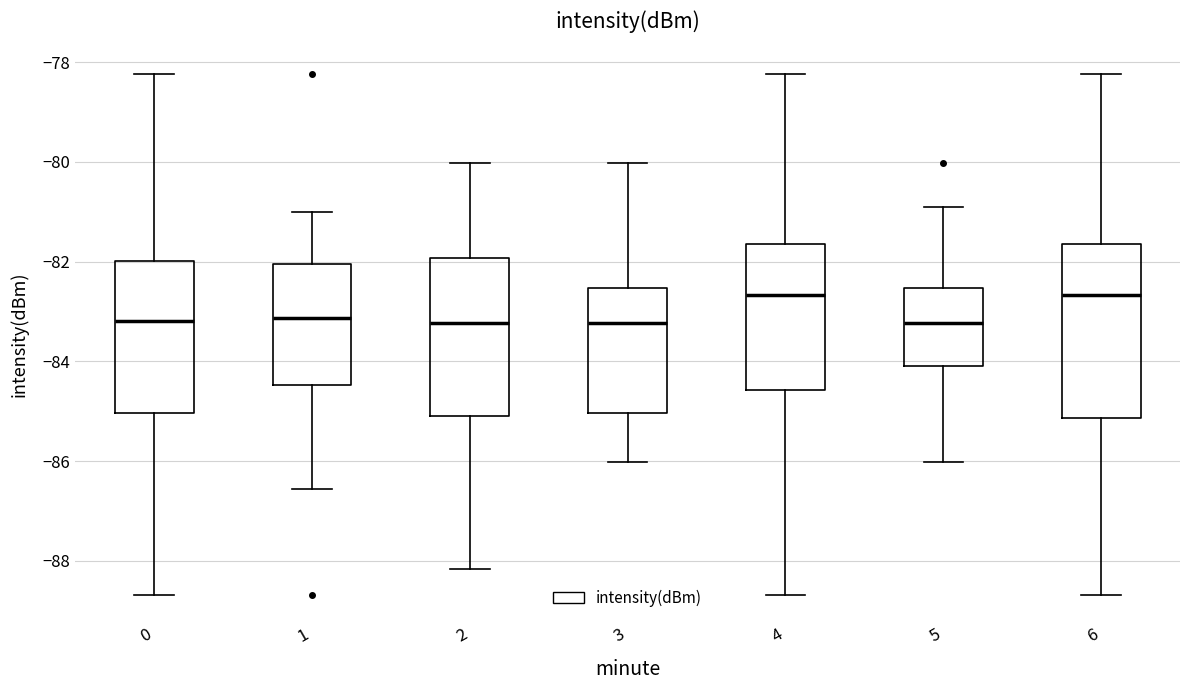

Reading left to right, read every box against the y-axis: the position of its median line, the range the box covers, and the ends of its whiskers. The values are not printed on the chart, so give them approximately, as read against the axis.

0: median -83.2, box -85.0 to -82.0, whiskers -88.6 to -78.2
1: median -83.2, box -84.4 to -82.0, whiskers -86.6 to -81.0
2: median -83.2, box -85.0 to -82.0, whiskers -88.2 to -80.0
3: median -83.2, box -85.0 to -82.6, whiskers -86.0 to -80.0
4: median -82.6, box -84.6 to -81.6, whiskers -88.6 to -78.2
5: median -83.2, box -84.0 to -82.6, whiskers -86.0 to -80.8
6: median -82.6, box -85.2 to -81.6, whiskers -88.6 to -78.2